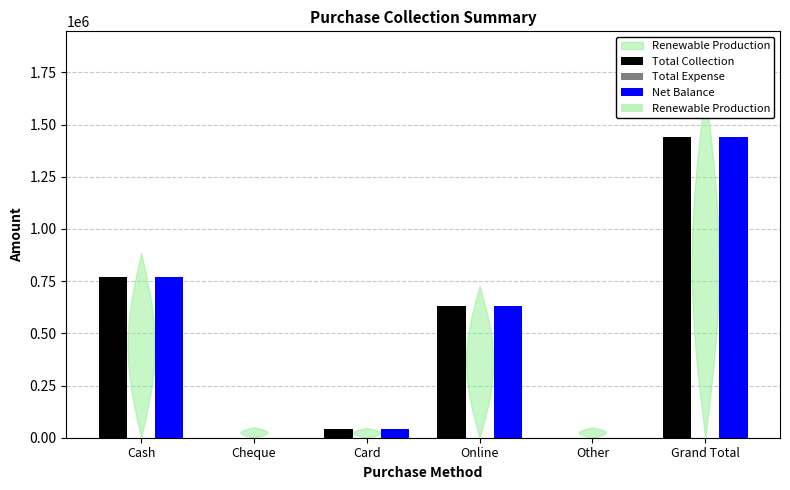

At which category is the sum across all series the highest?

Grand Total